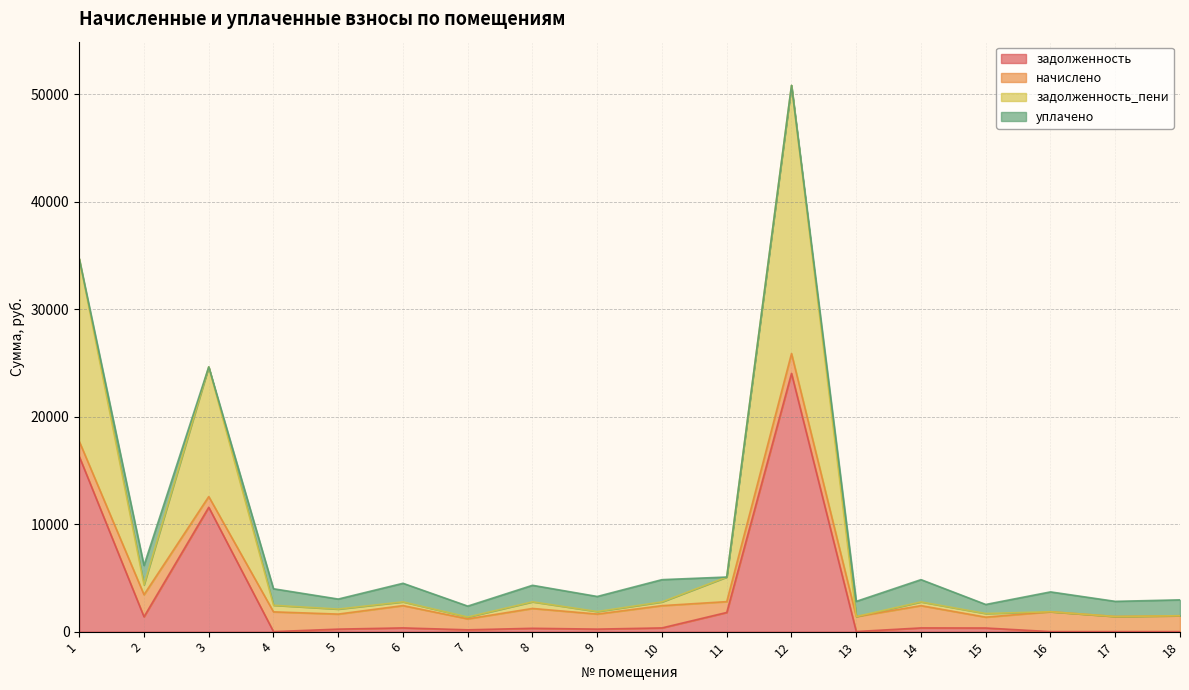

The задолженность series shows 0.0 at 4. True or false?

True